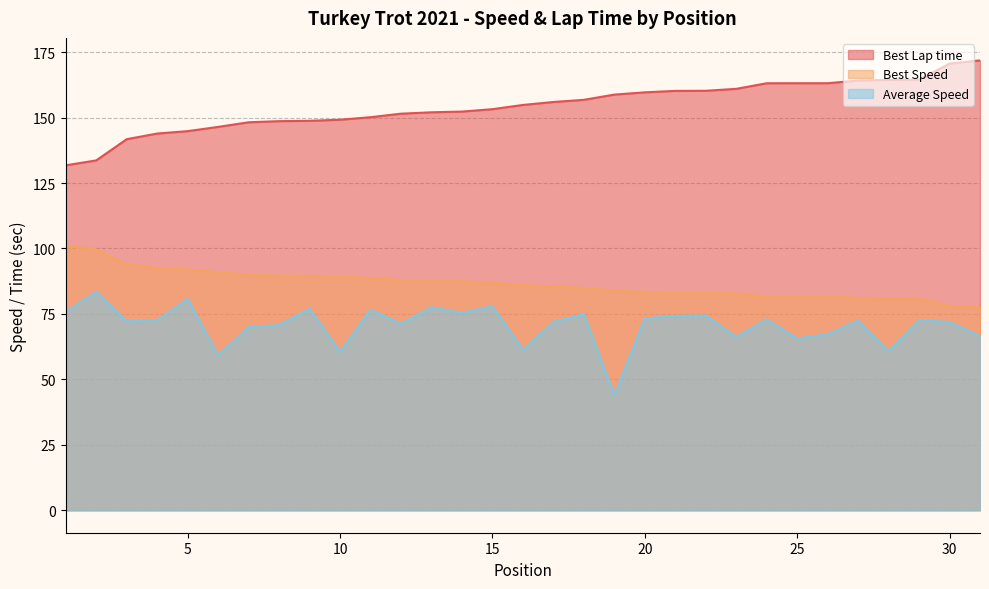

Reading left to right, transcribe all the data shown in this chart.

Best Lap time: 1=131.8	2=133.6	3=141.8	4=143.9	5=144.8	6=146.5	7=148.2	8=148.6	9=148.8	10=149.2	11=150.2	12=151.5	13=152.0	14=152.3	15=153.2	16=154.8	17=156.0	18=156.8	19=158.8	20=159.7	21=160.2	22=160.2	23=161.0	24=163.1	25=163.1	26=163.1	27=164.2	28=164.4	29=164.5	30=170.6	31=171.9
Best Speed: 1=101.1	2=99.7	3=94.0	4=92.6	5=92.0	6=91.0	7=89.9	8=89.6	9=89.5	10=89.3	11=88.7	12=87.9	13=87.6	14=87.5	15=86.9	16=86.0	17=85.4	18=85.0	19=83.9	20=83.4	21=83.1	22=83.1	23=82.7	24=81.7	25=81.6	26=81.6	27=81.1	28=81.0	29=81.0	30=78.1	31=77.5
Average Speed: 1=75.7	2=83.4	3=72.2	4=72.5	5=80.7	6=59.1	7=69.9	8=70.7	9=77.0	10=60.5	11=76.6	12=71.2	13=77.5	14=75.3	15=78.0	16=61.3	17=71.9	18=74.9	19=44.0	20=73.2	21=74.3	22=74.4	23=66.2	24=72.9	25=65.6	26=67.2	27=72.4	28=60.8	29=72.7	30=71.9	31=66.5